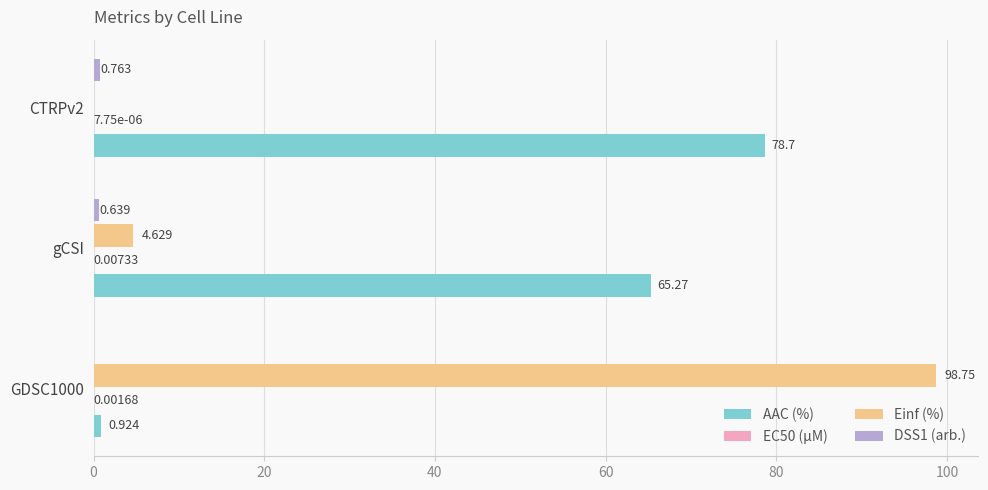

At which label is Einf (%) closest to 49?

gCSI